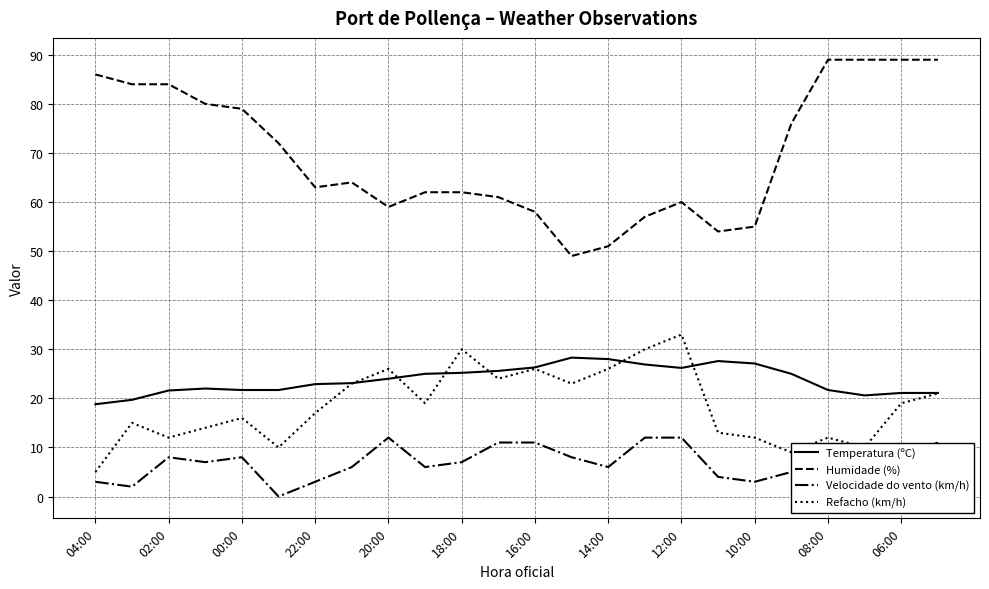

Reading right to left, list all the values displayed in this chart.

Temperatura (ºC): 21.1	21.1	20.6	21.7	25.0	27.1	27.6	26.2	26.9	28.0	28.3	26.3	25.6	25.2	25.0	24.0	23.1	22.9	21.7	21.7	22.0	21.6	19.7	18.8
Humidade (%): 89.0	89.0	89.0	89.0	76.0	55.0	54.0	60.0	57.0	51.0	49.0	58.0	61.0	62.0	62.0	59.0	64.0	63.0	72.0	79.0	80.0	84.0	84.0	86.0
Velocidade do vento (km/h): 11.0	8.0	0.0	4.0	5.0	3.0	4.0	12.0	12.0	6.0	8.0	11.0	11.0	7.0	6.0	12.0	6.0	3.0	0.0	8.0	7.0	8.0	2.0	3.0
Refacho (km/h): 21.0	19.0	10.0	12.0	9.0	12.0	13.0	33.0	30.0	26.0	23.0	26.0	24.0	30.0	19.0	26.0	23.0	17.0	10.0	16.0	14.0	12.0	15.0	5.0